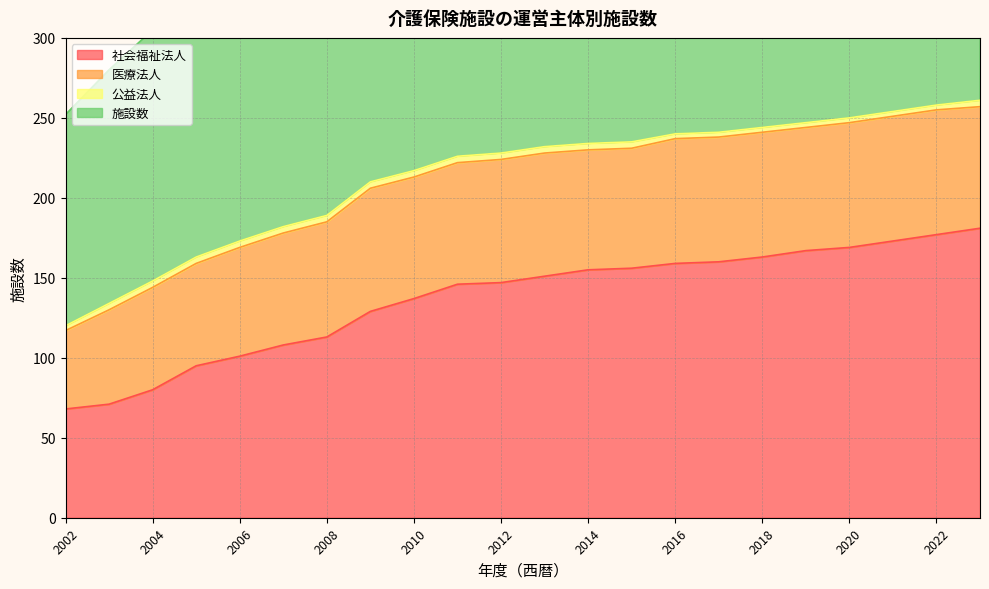

The 施設数 series shows 81 at 2005. True or false?

False